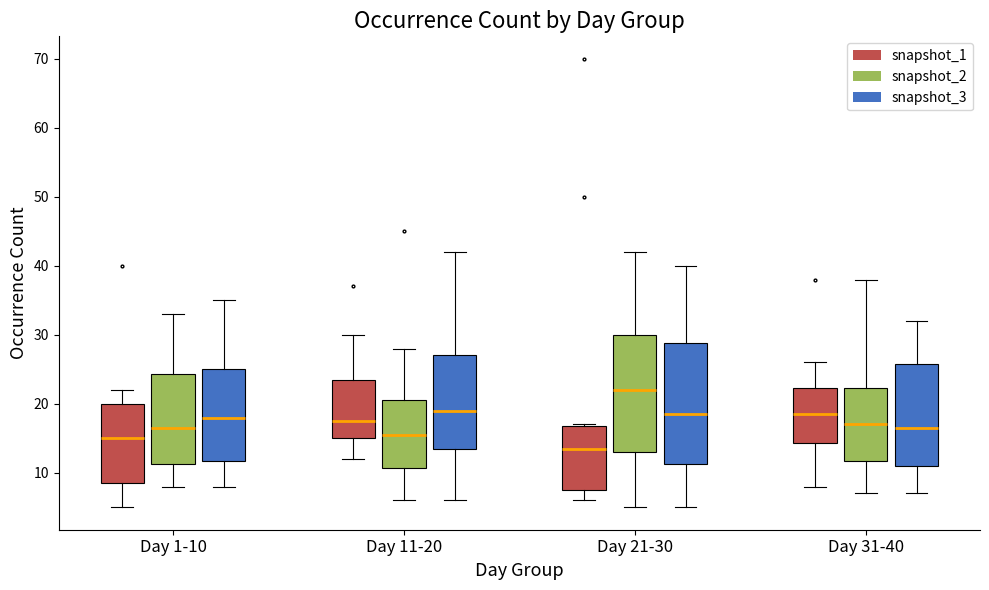

Where is the upper edge of the box for Day 31-40 (snapshot_3) on the y-axis? The values are not printed on the chart, so give them approximately, as read against the axis.

26